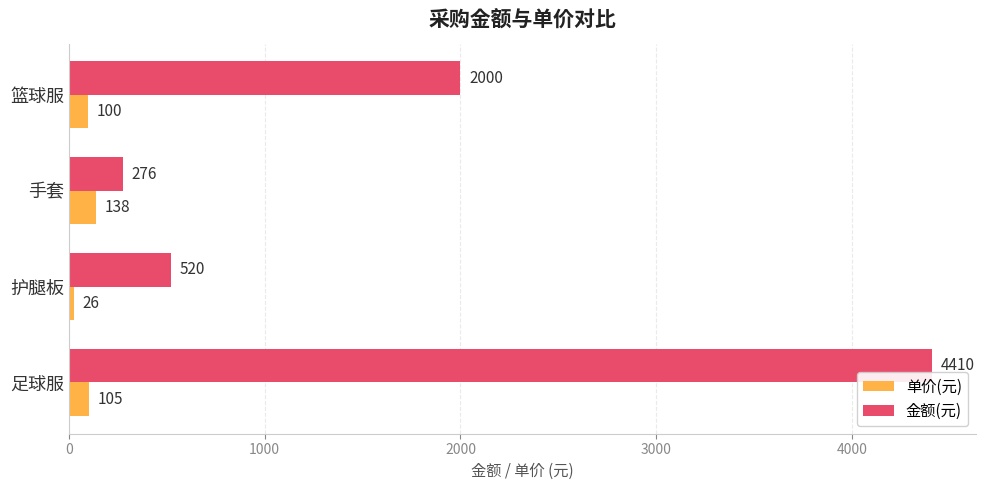

Which category has the highest value in the 单价(元) series?

手套